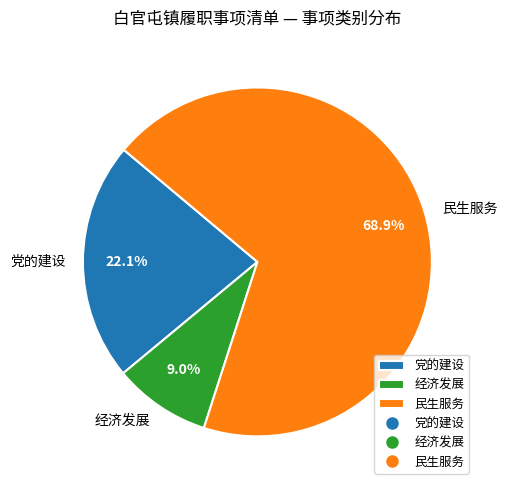

True or false: 民生服务 accounts for 81% of the total.

False